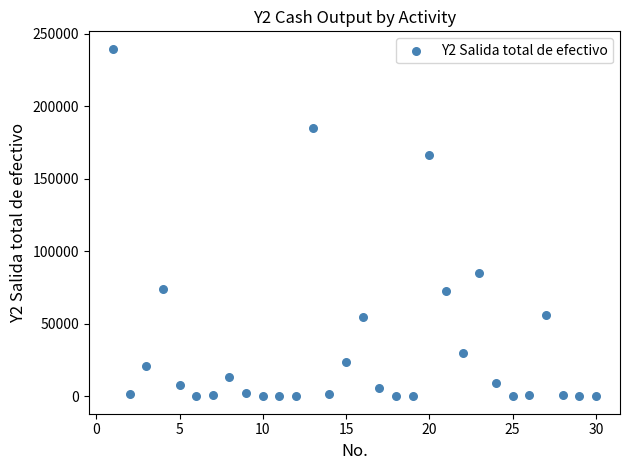

What is the range of X values (max minus min)?

29.0